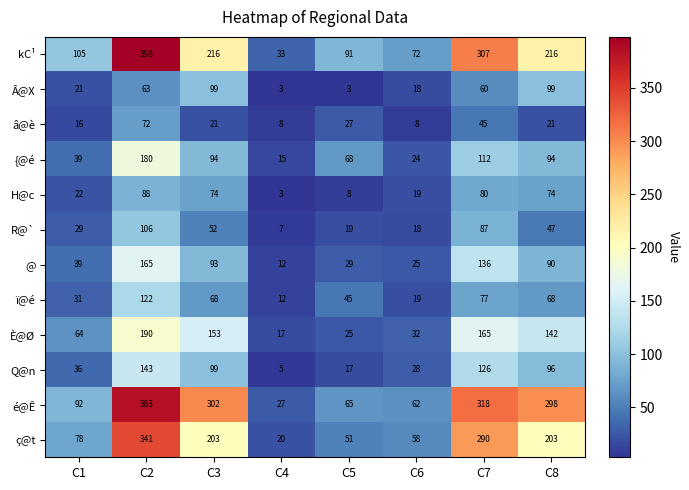

Count the number of categories in the chart.

8